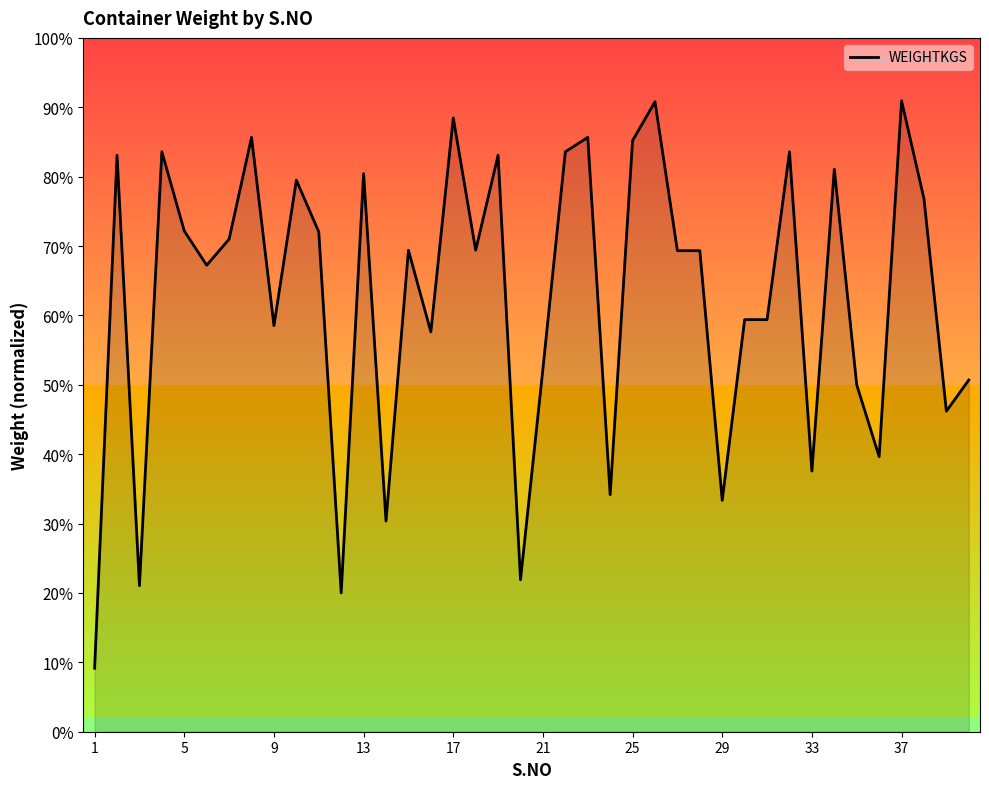

Does the chart display data point markers on the line(s)?

No